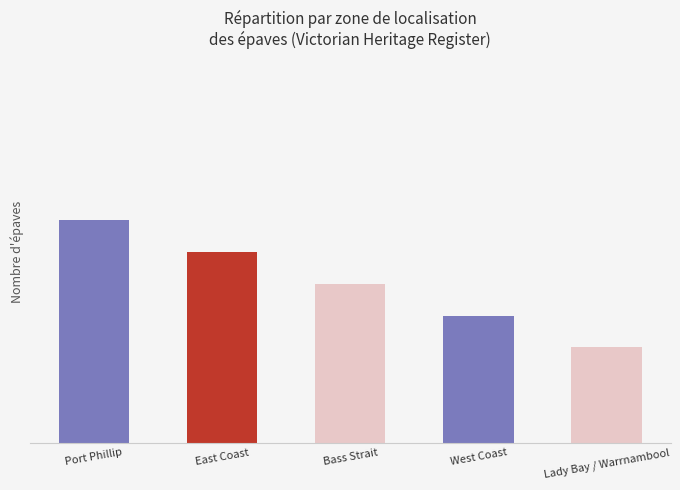

List the labels in order of value, largest first.

Port Phillip, East Coast, Bass Strait, West Coast, Lady Bay / Warrnambool